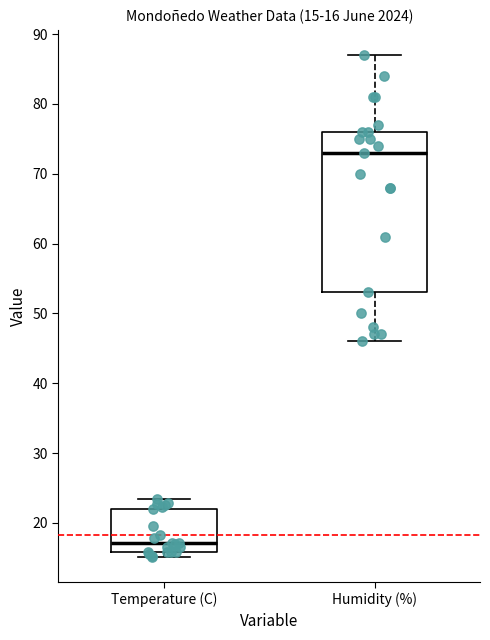

Which box has the lowest median line?

Temperature (C)